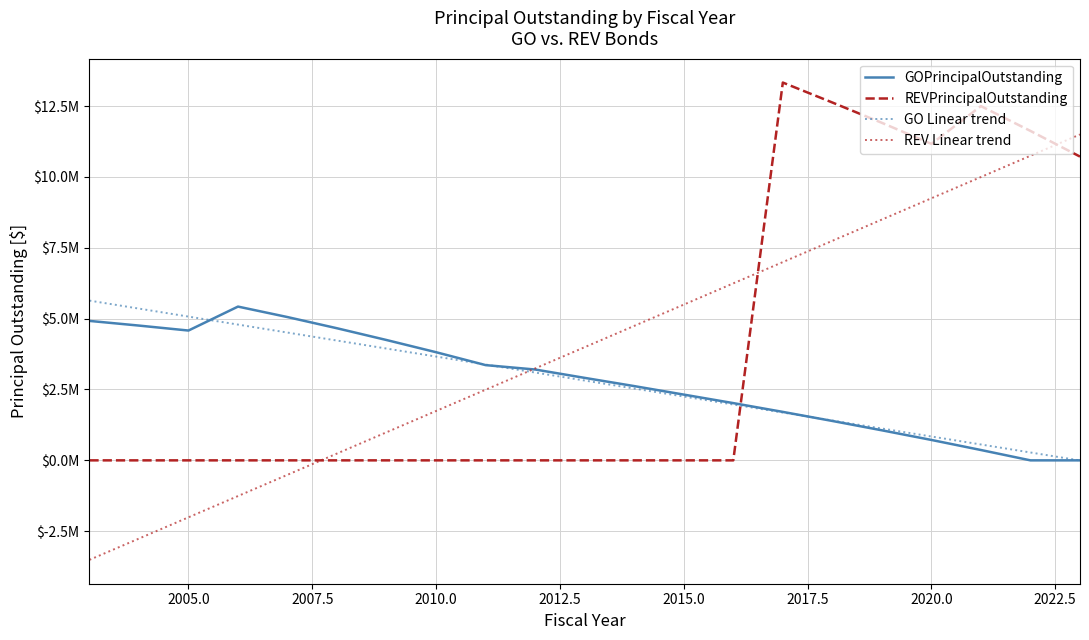

What are all the series names shown in the legend?

GOPrincipalOutstanding, REVPrincipalOutstanding, GO Linear trend, REV Linear trend